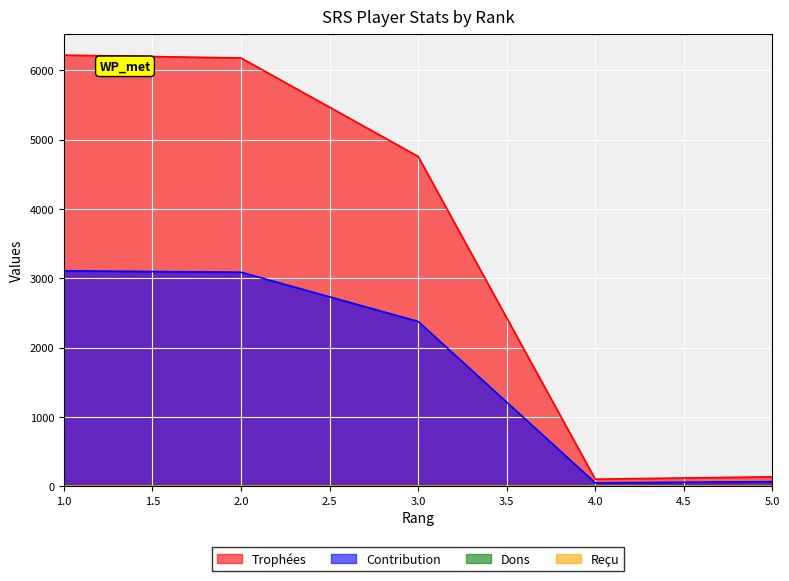

What is the minimum value shown in the chart?

52